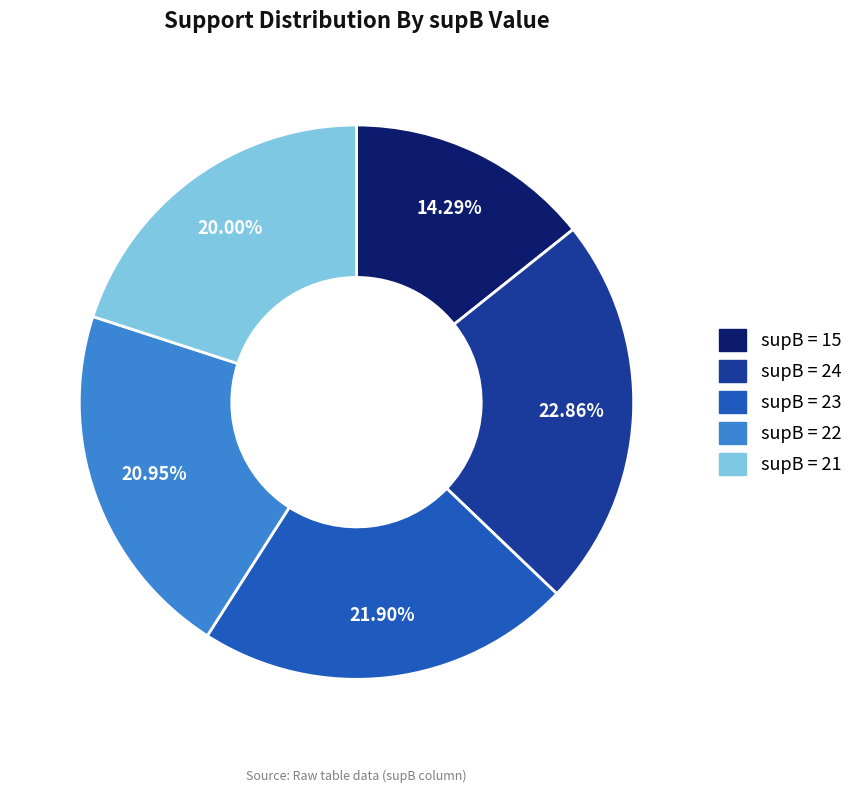

Rank the categories by value from highest to lowest.

supB = 24, supB = 23, supB = 22, supB = 21, supB = 15